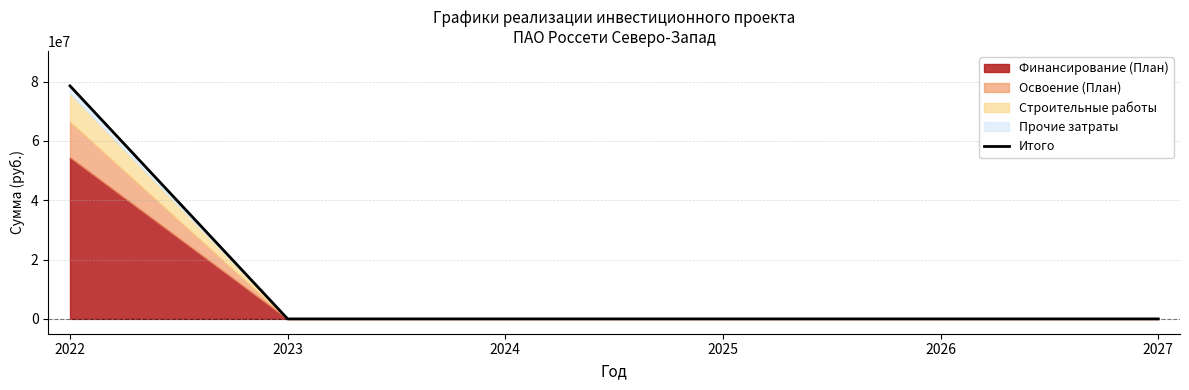

At which label is the value closest to 39277280?

2022